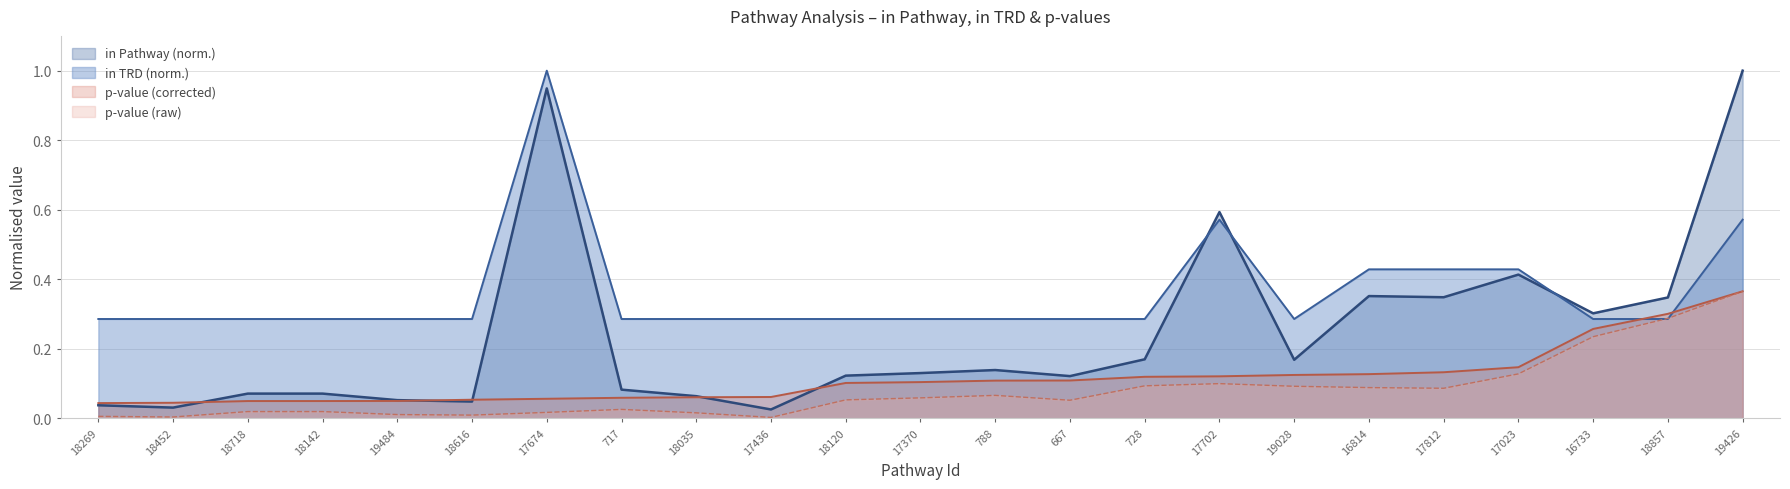

Which has a higher value, 17674 or 16814?

17674